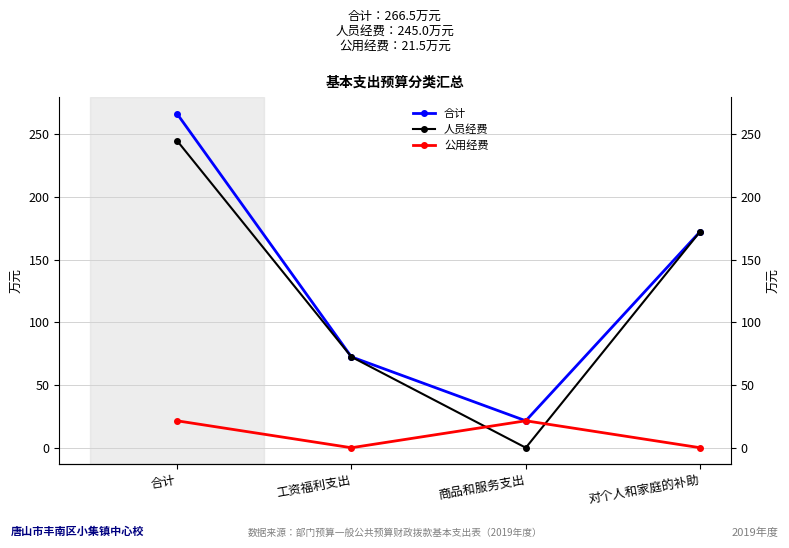

At which category does 人员经费 reach its first local valley?

商品和服务支出